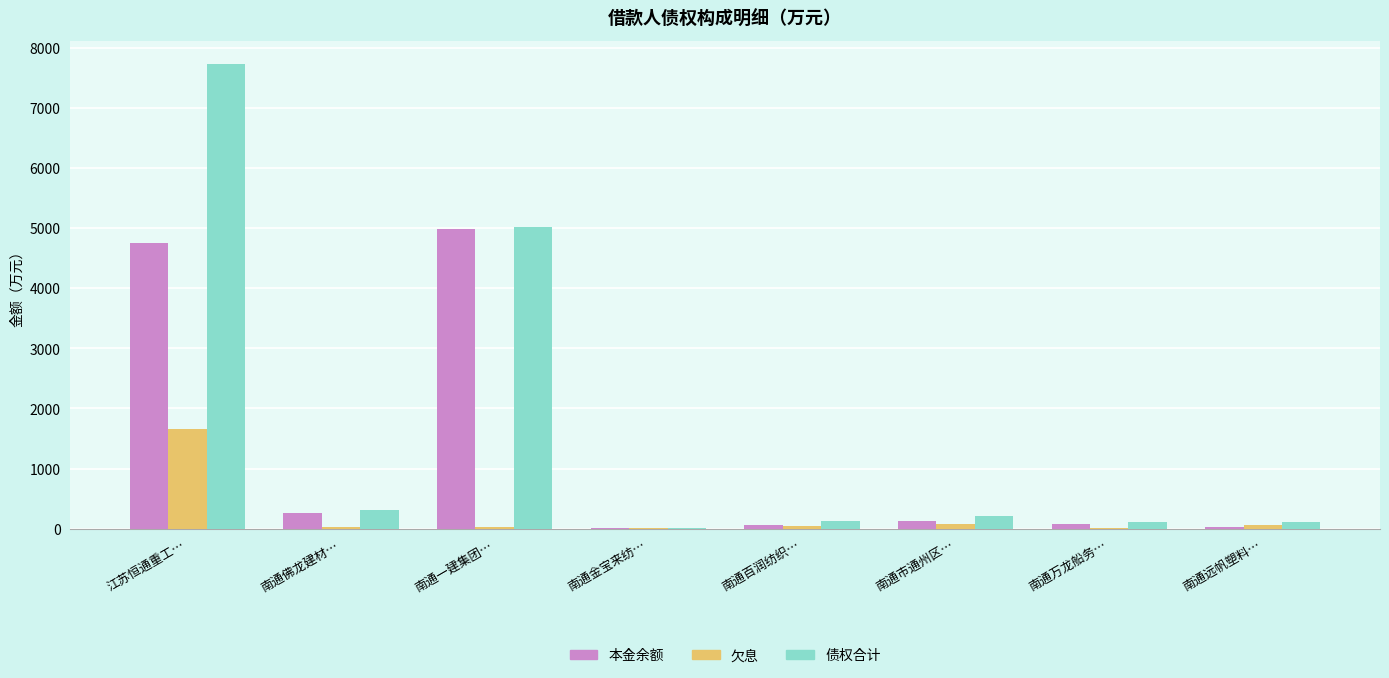

Which category has the highest value in the 债权合计 series?

江苏恒通重工…